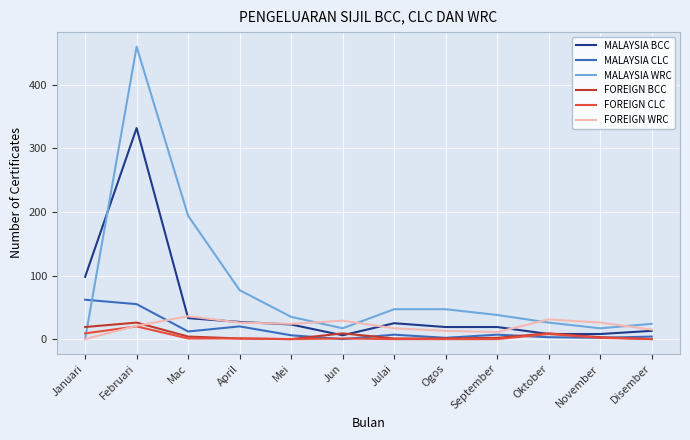

Rank the series by their maximum value, from lowest to highest.

FOREIGN CLC, FOREIGN BCC, FOREIGN WRC, MALAYSIA CLC, MALAYSIA BCC, MALAYSIA WRC